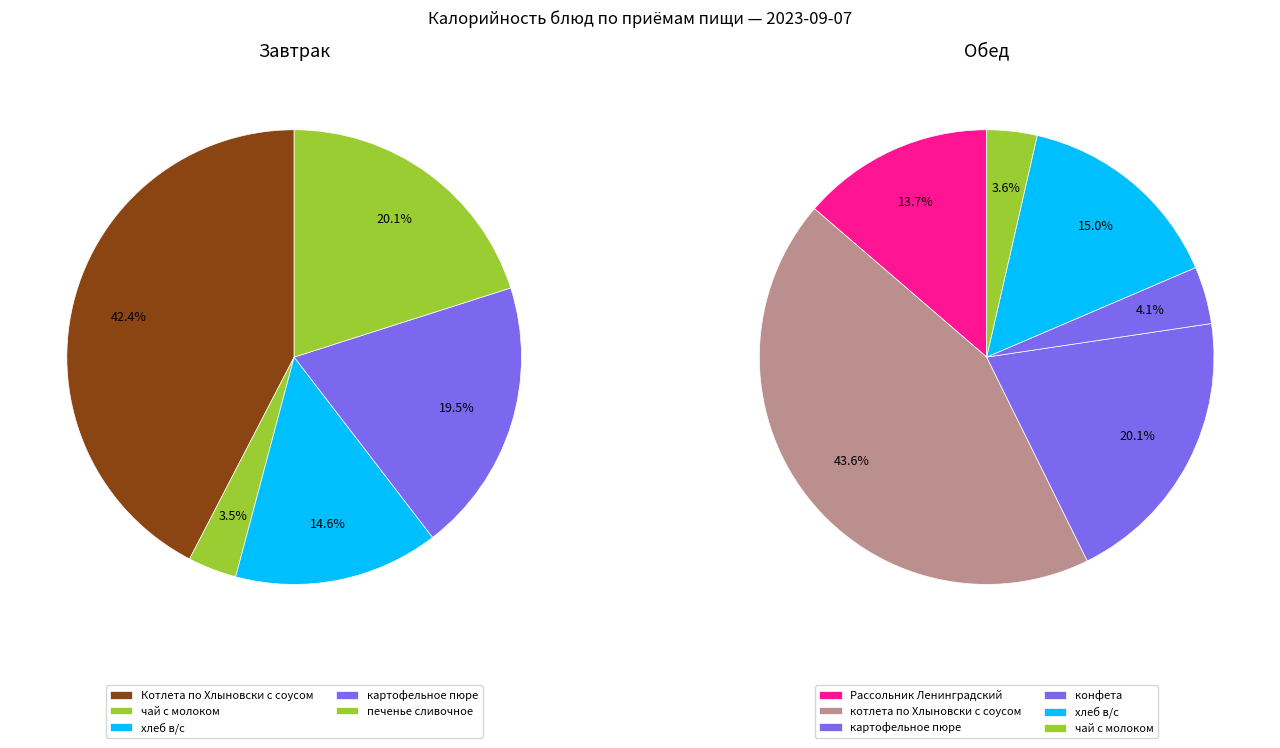

To the nearest percent, what is the difference between the largest and smallest slice percentages?

39%